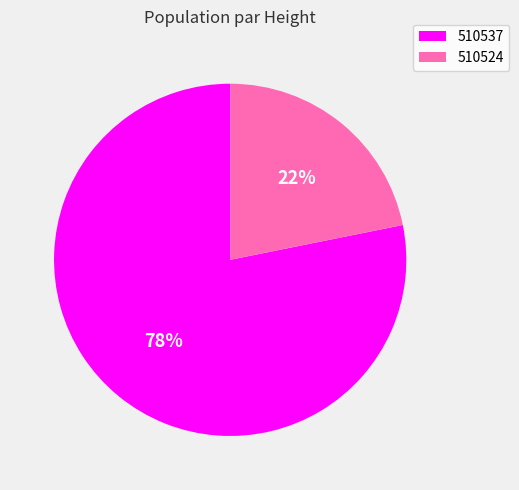

Do 510524 and 510537 together represent more than half of the pie?

Yes